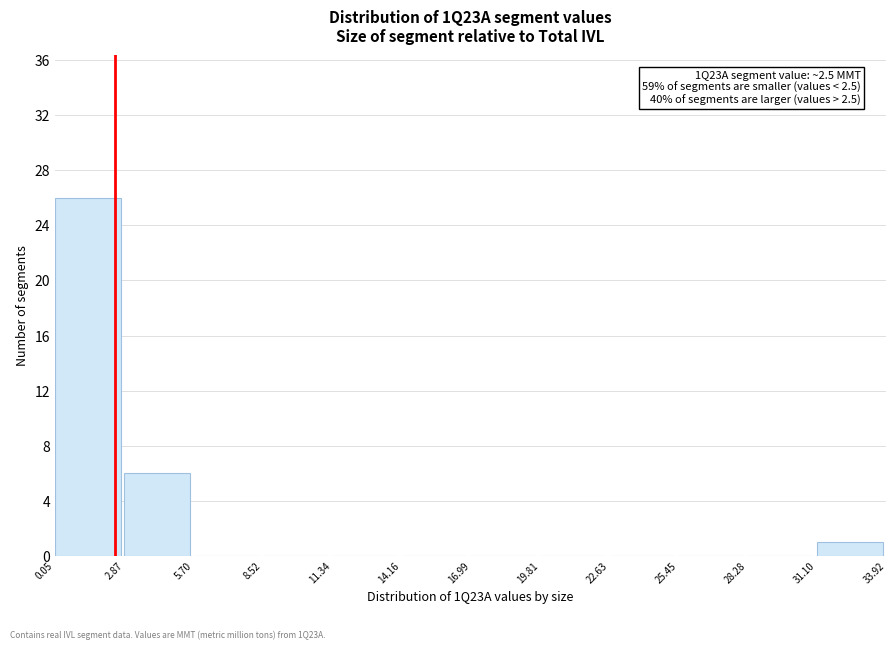

Which range on the x-axis has the tallest bar?

0.05 to 2.87